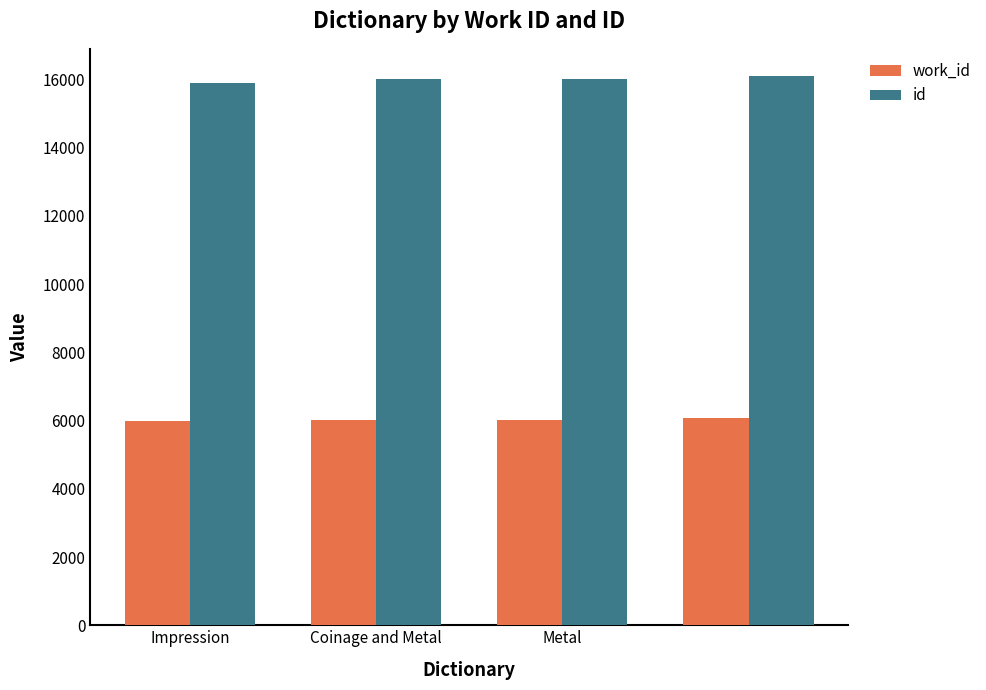

What is the average value of the work_id series?

6031